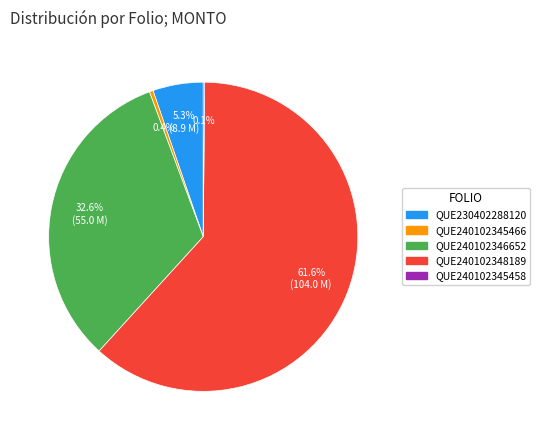

Do QUE240102348189 and QUE230402288120 together represent more than half of the pie?

Yes